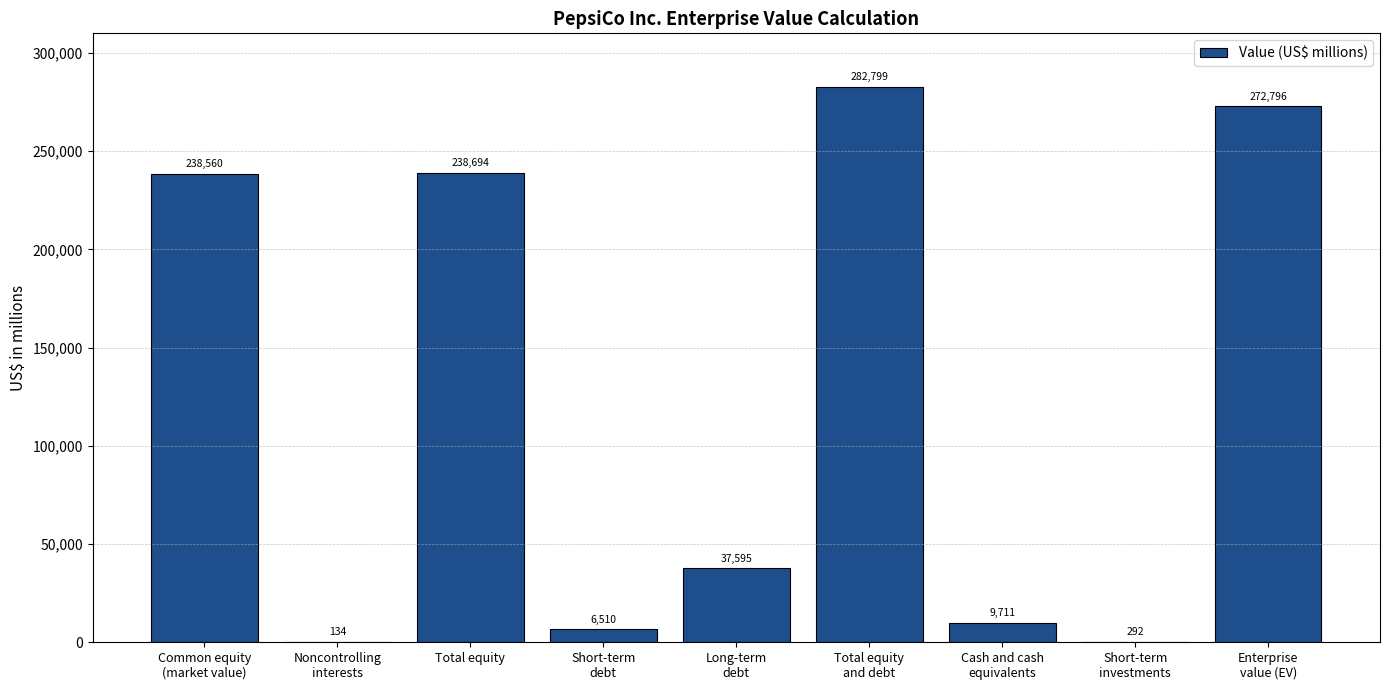

What is the change in value from Short-term
debt to Cash and cash
equivalents?

+3201